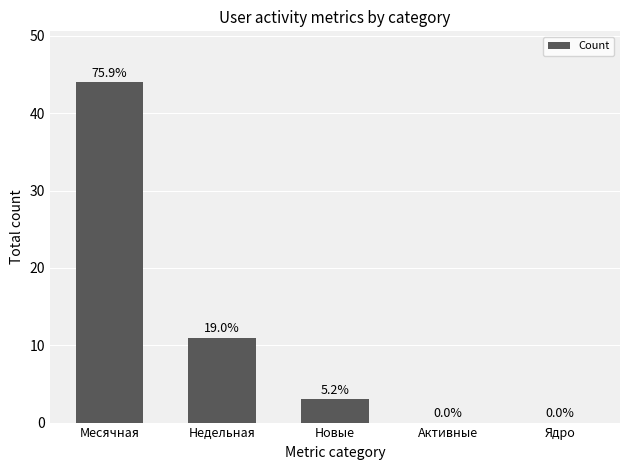

Where is the data nearest to the value 22?

Недельная